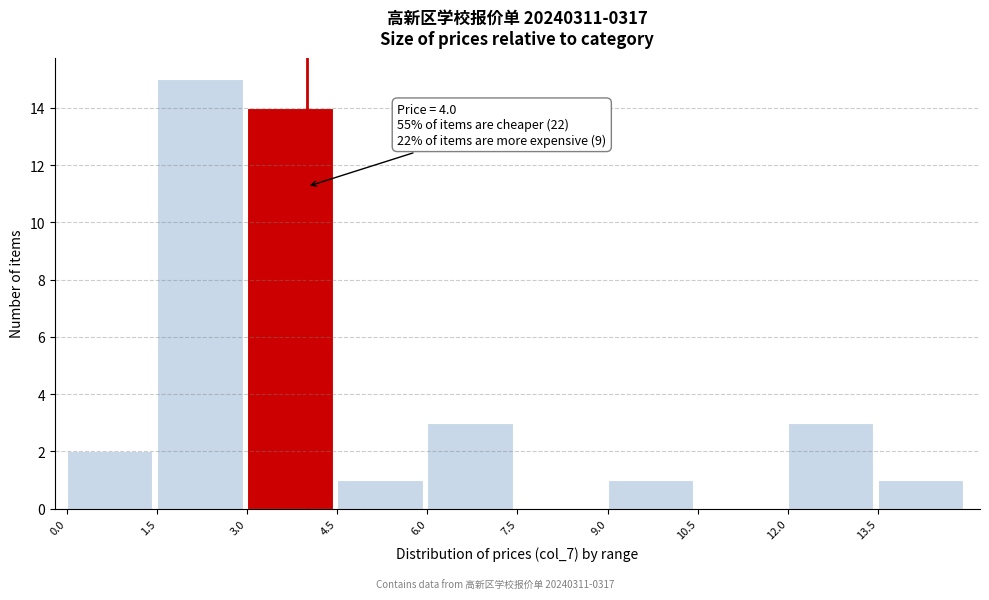

Which range on the x-axis has the tallest bar?

1.5 to 3.0